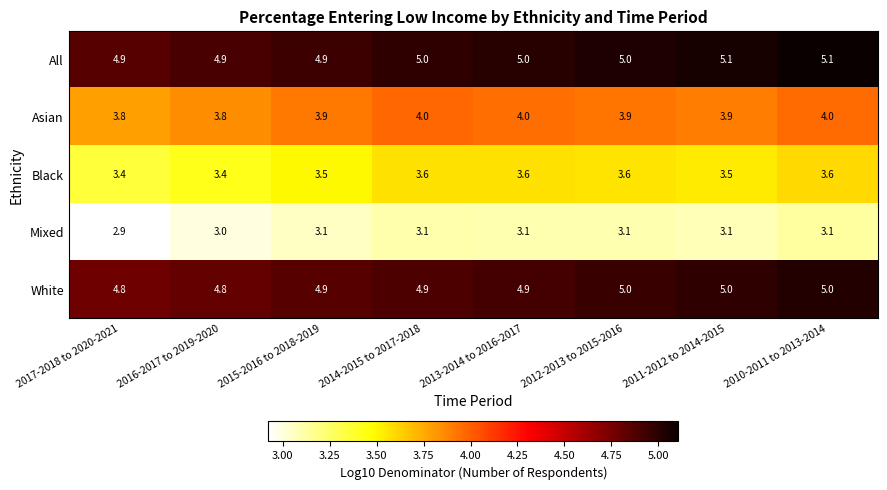

What is the average value of the Black series?

3.5